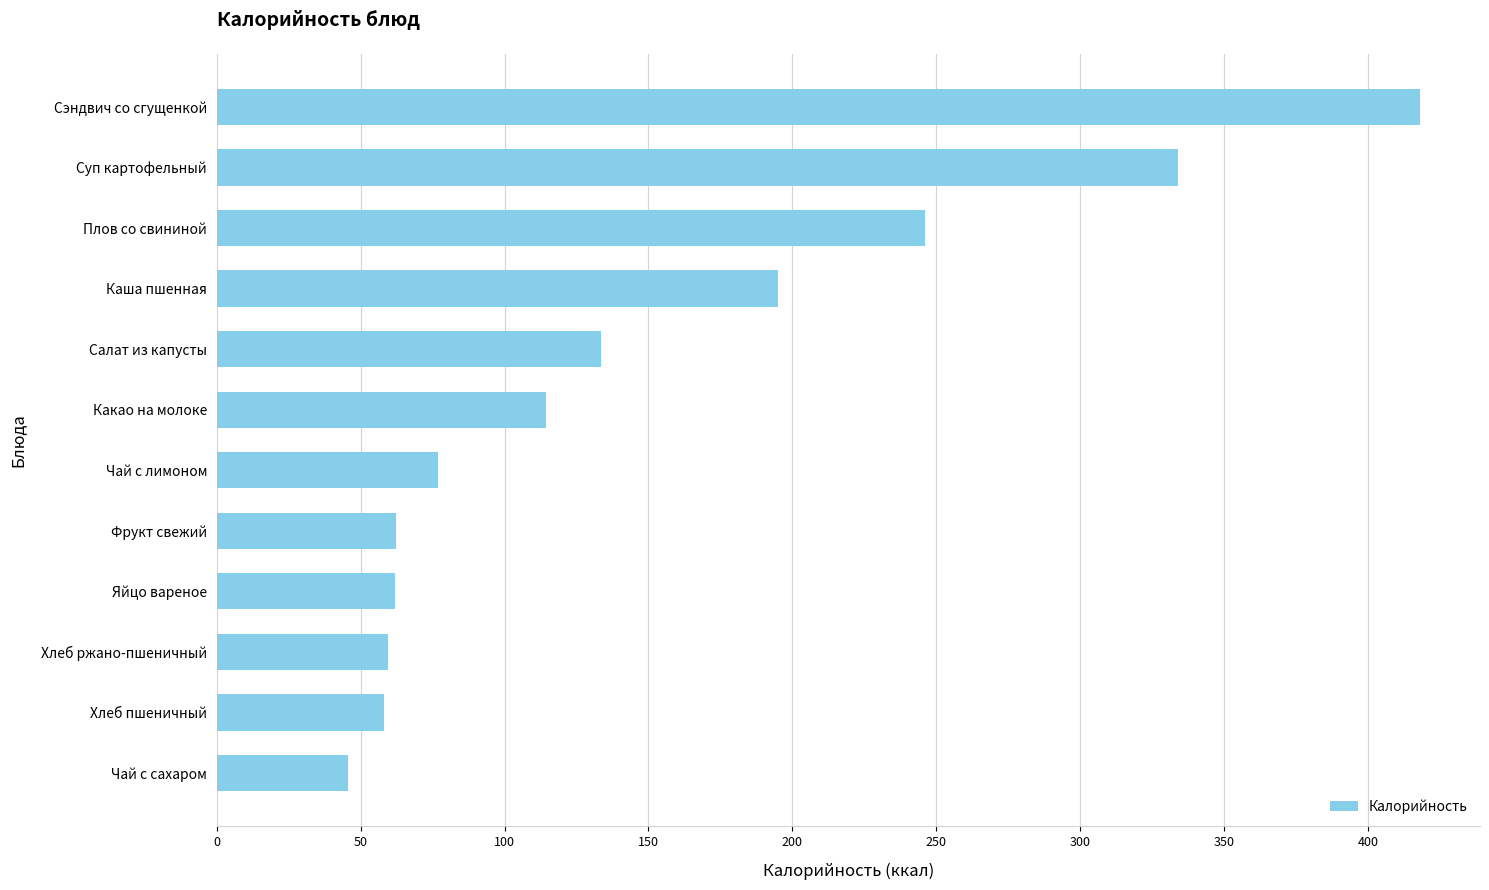

At which label is the value closest to 231?

Плов со свининой